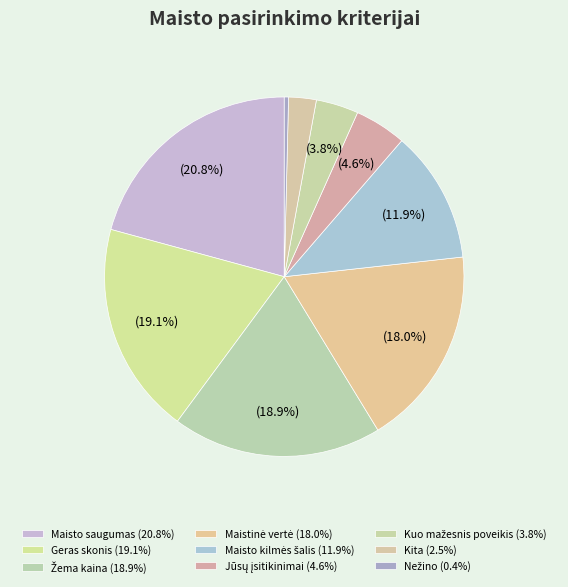

Which slice is the smallest?

Nežino